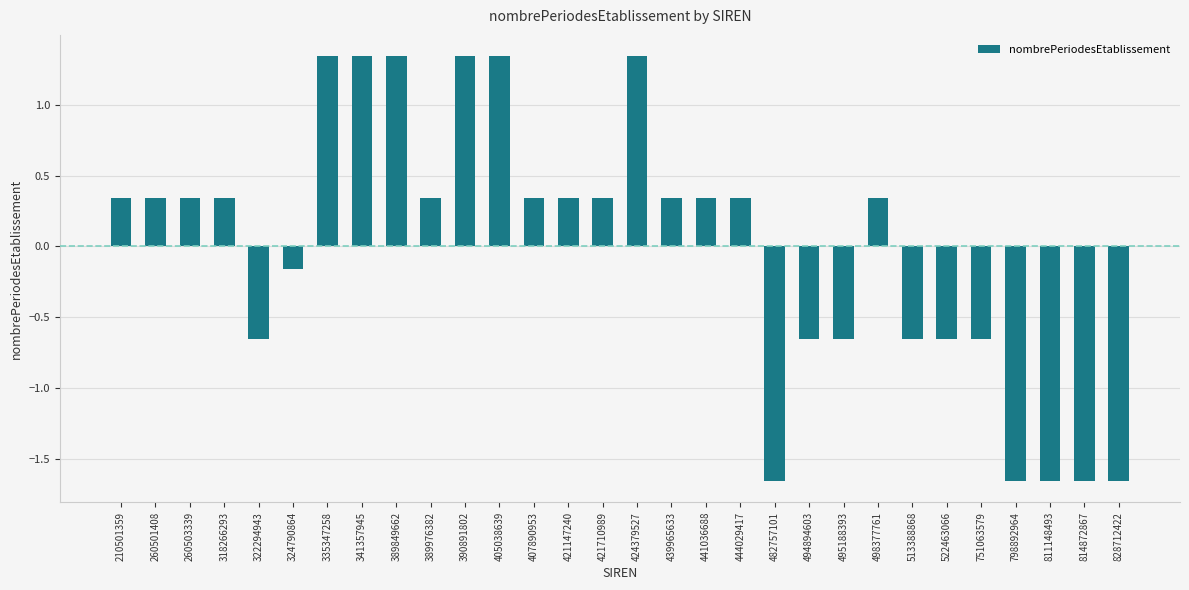

What is the difference between the values at 341357945 and 814872867?

3.0